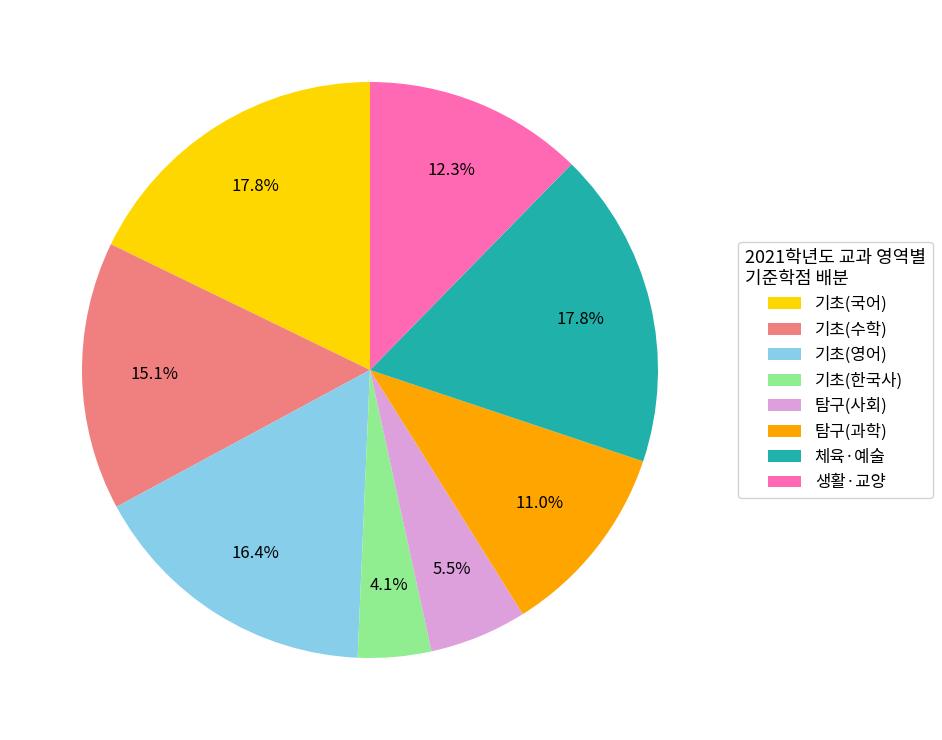

Is there a majority slice in this chart?

No